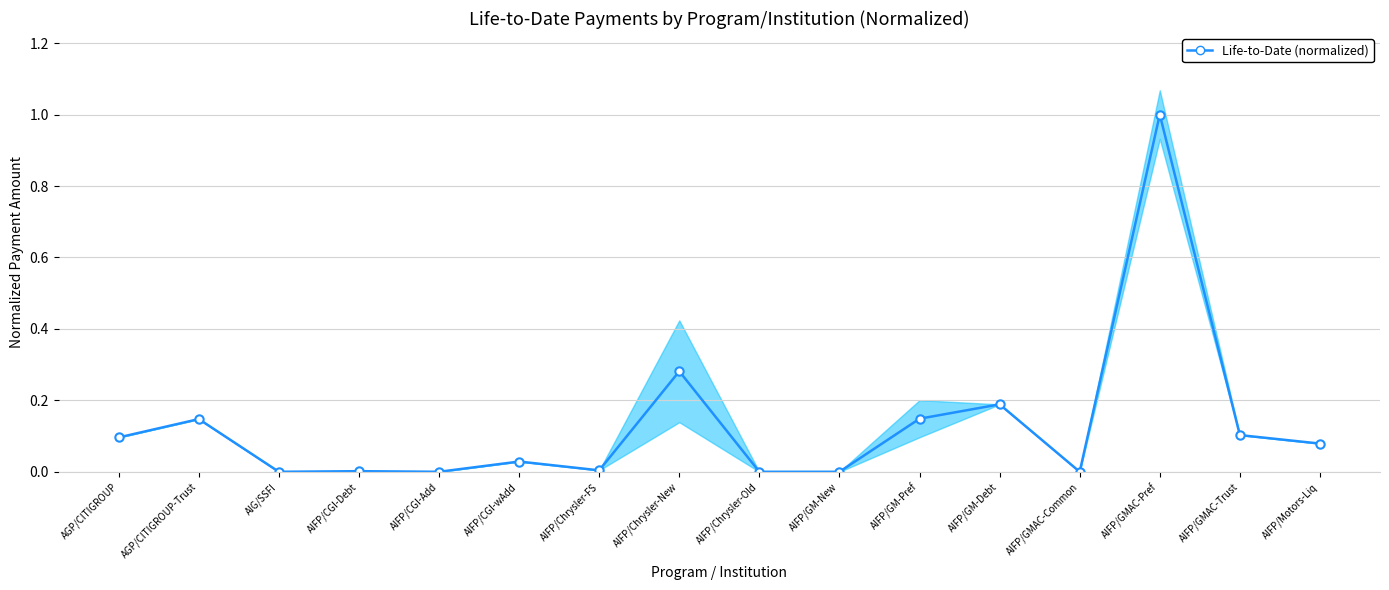

Is this an area chart (filled region under the line)?

No